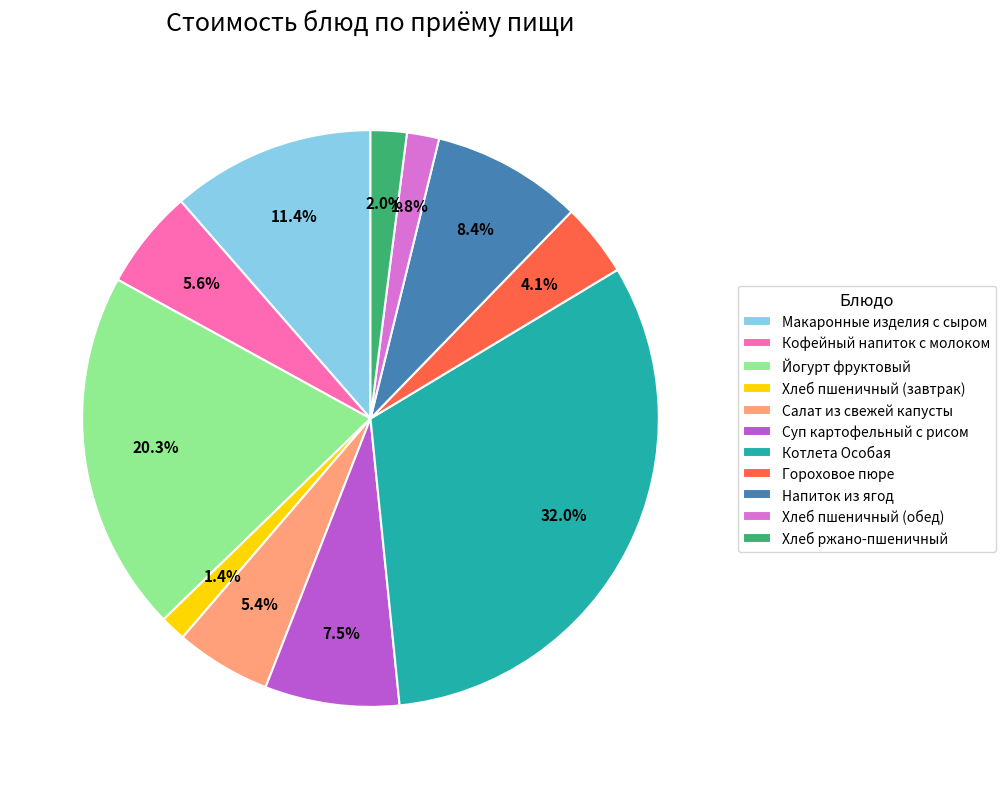

Is there a majority slice in this chart?

No